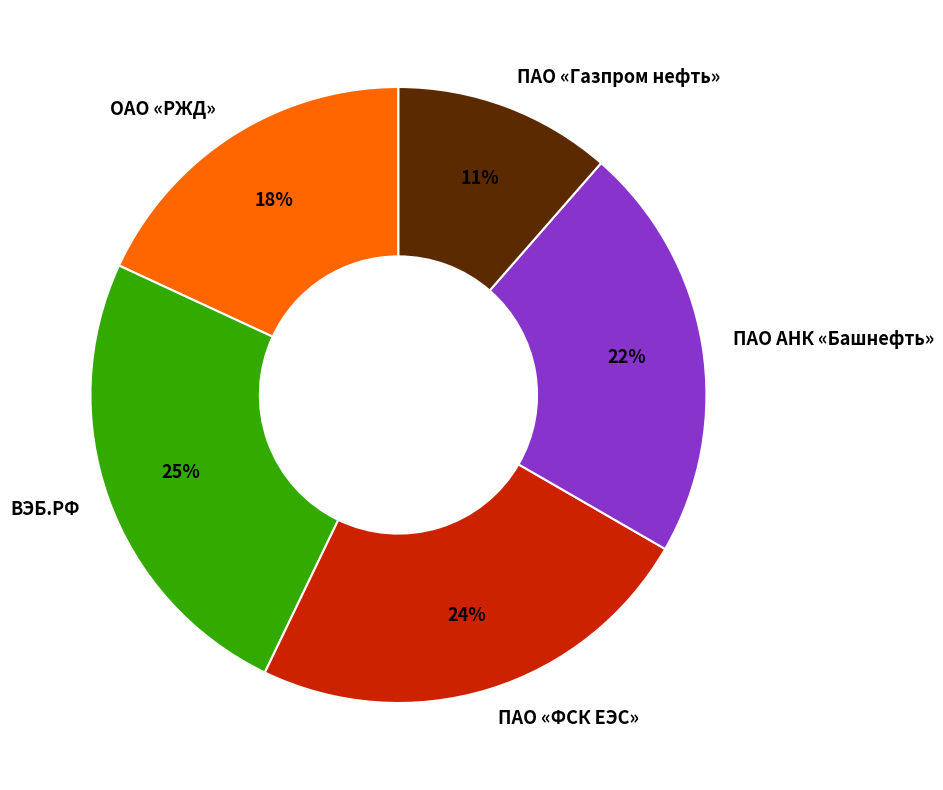

To the nearest percent, what portion does ПАО АНК «Башнефть» represent?

22%